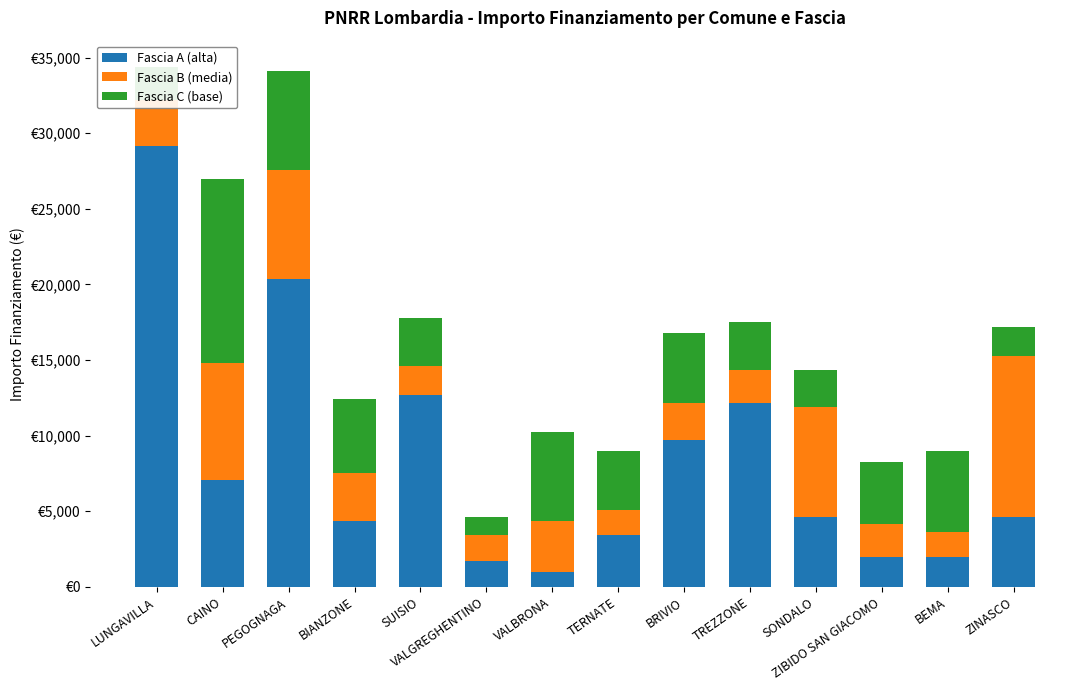

The Fascia A (alta) series shows 21639 at SUISIO. True or false?

False